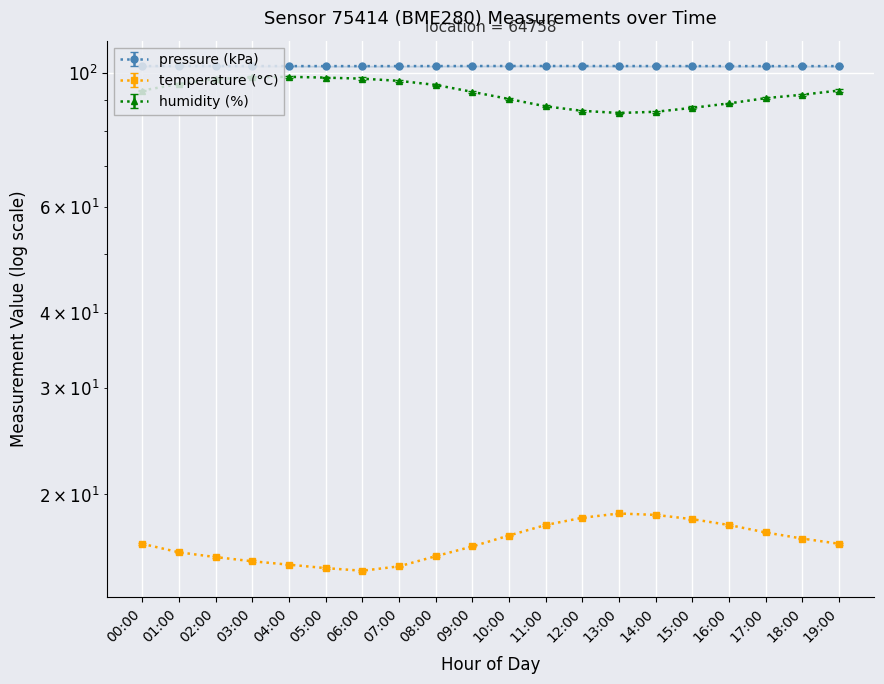

At which category does temperature reach its first local peak?

13:00